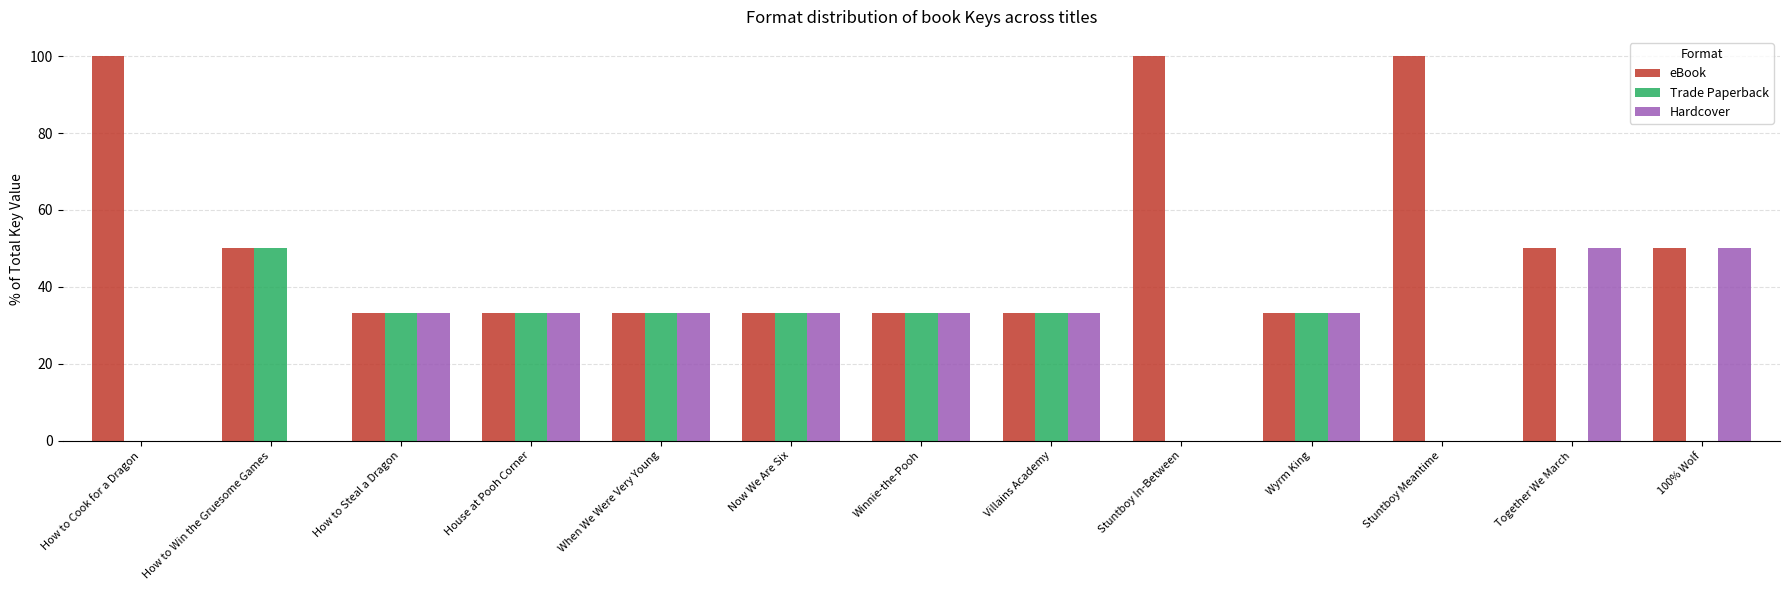

The value of eBook at House at Pooh Corner is 33.3. True or false?

True